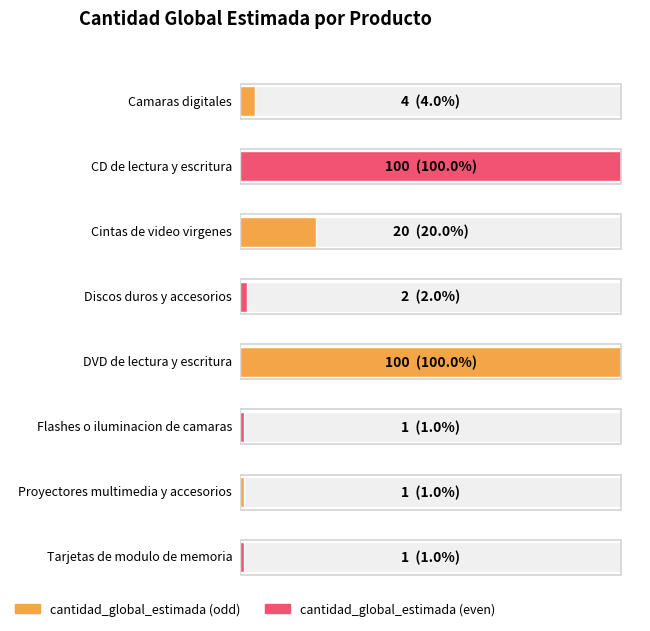

What is the value of the 2nd bar from the left?

100